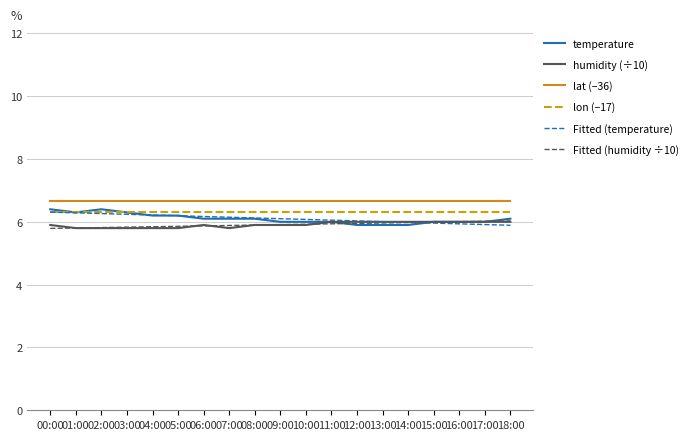

True or false: lat (−36) and humidity (÷10) cross at least once.

False